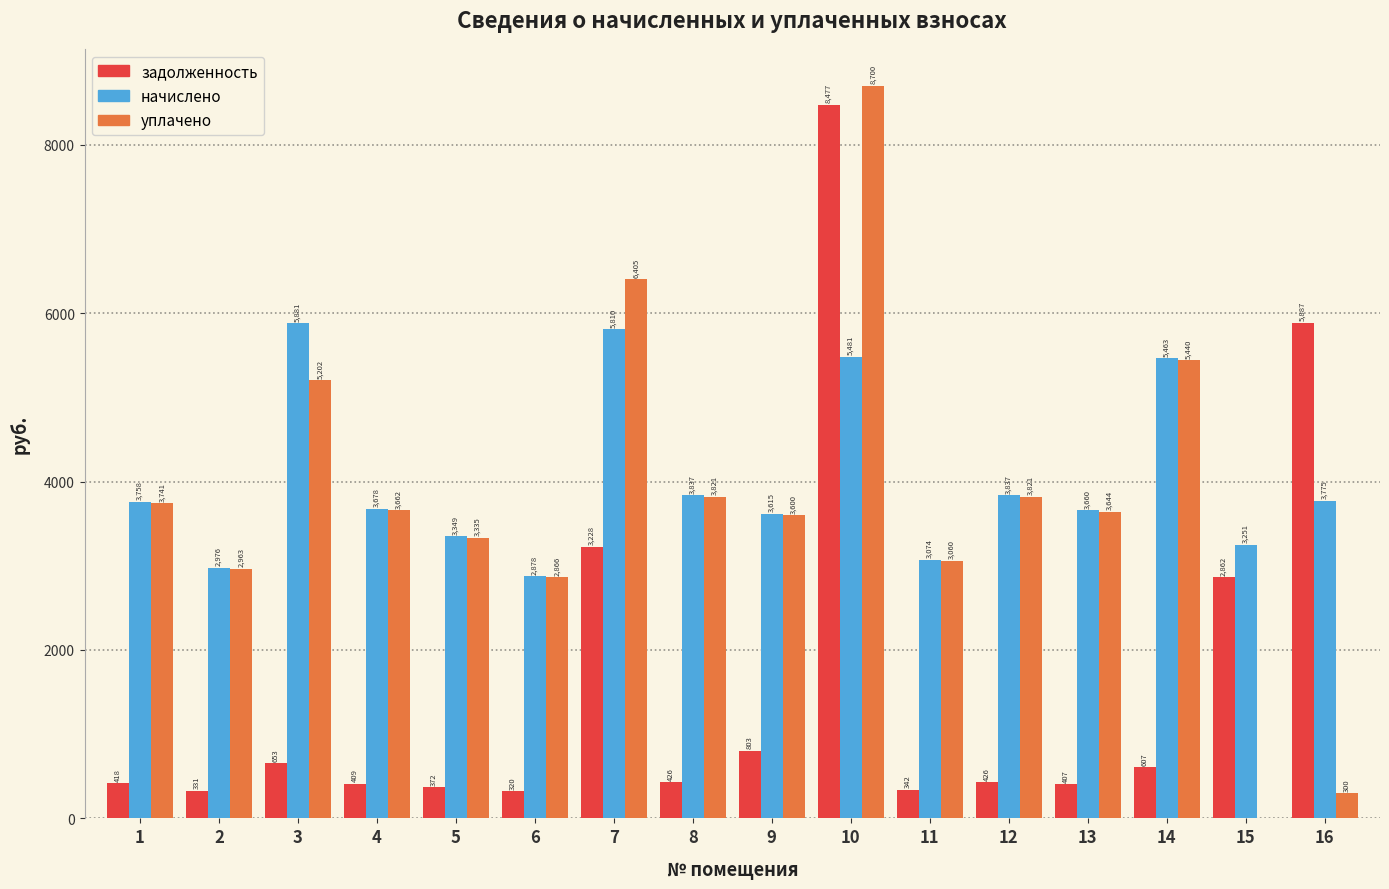

The уплачено series shows 5029.5 at 6. True or false?

False